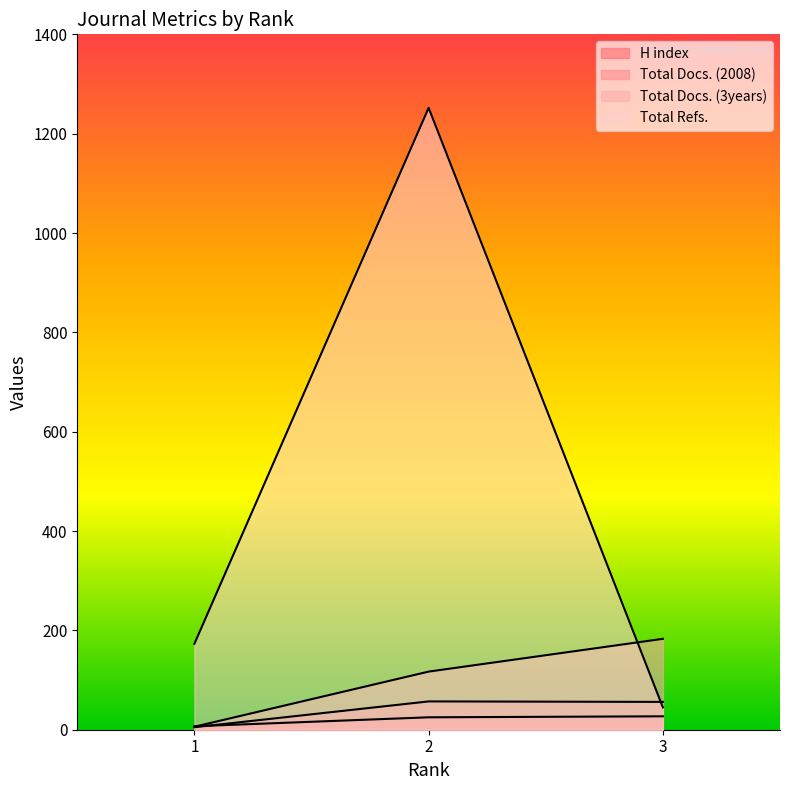

Which category has the lowest value in the Total Docs. (3years) series?

1